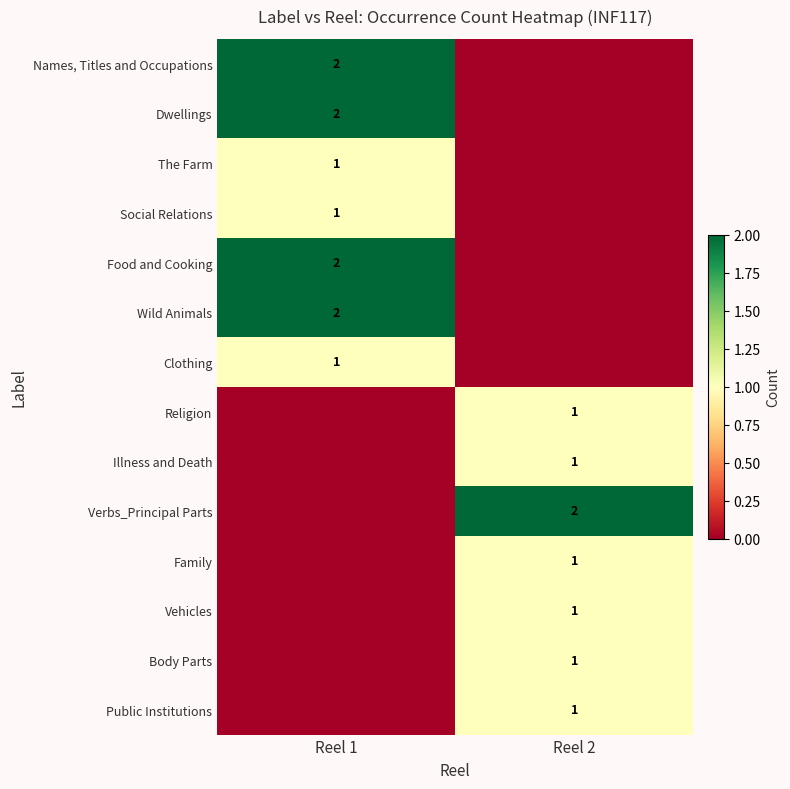

True or false: Food and Cooking has a value of 2 at Reel 1.

True